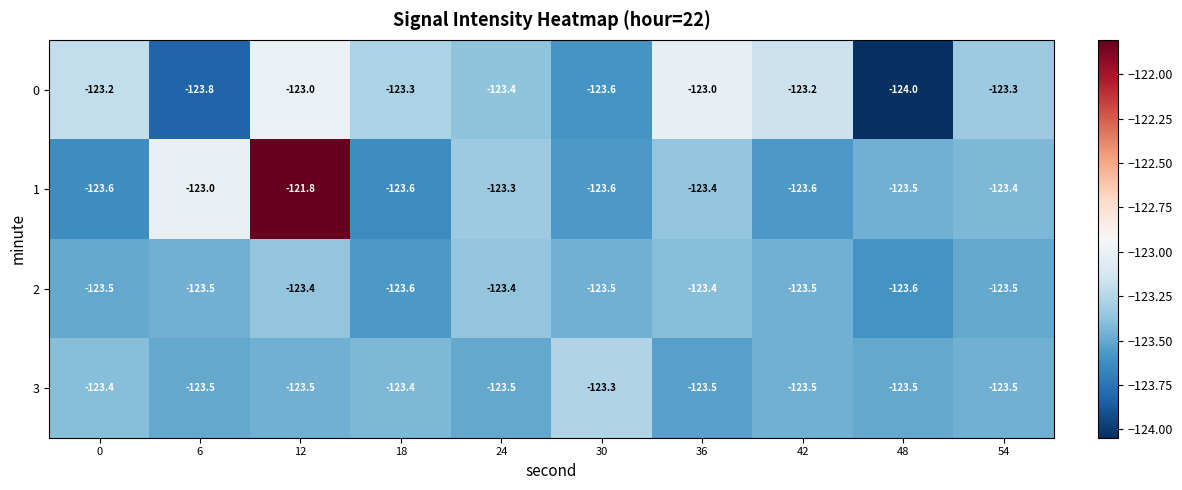

Which label corresponds to the smallest value in the chart?

48